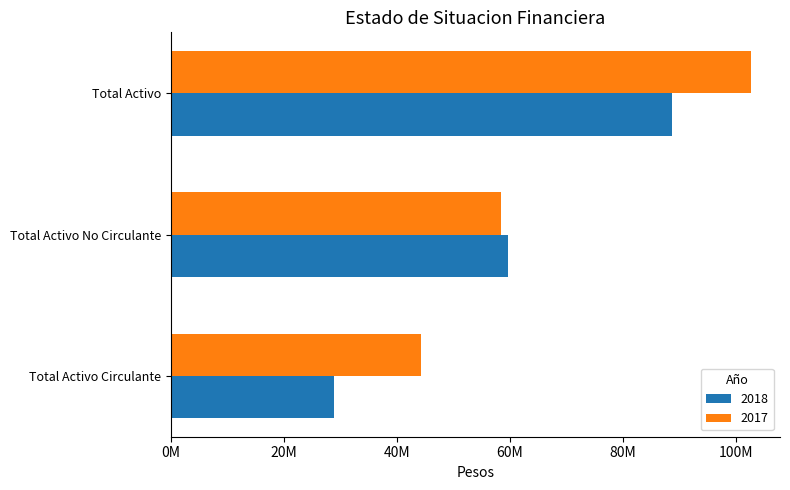

The value of 2017 at Total Activo No Circulante is 58393107.9. True or false?

True